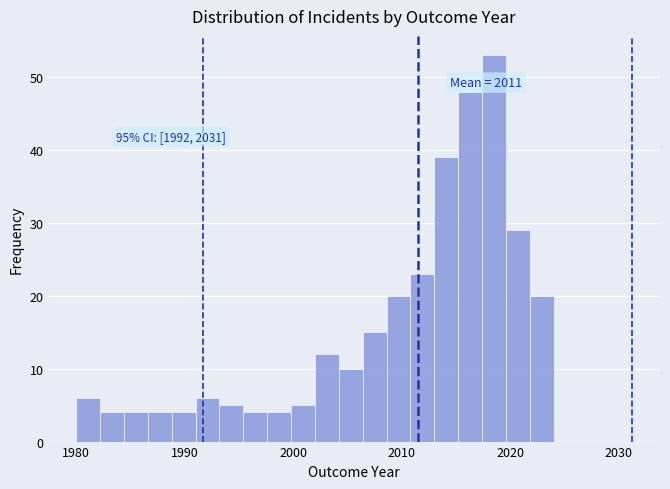

Read against the x-axis, roughly where is the centre of the tallest bar?

2019